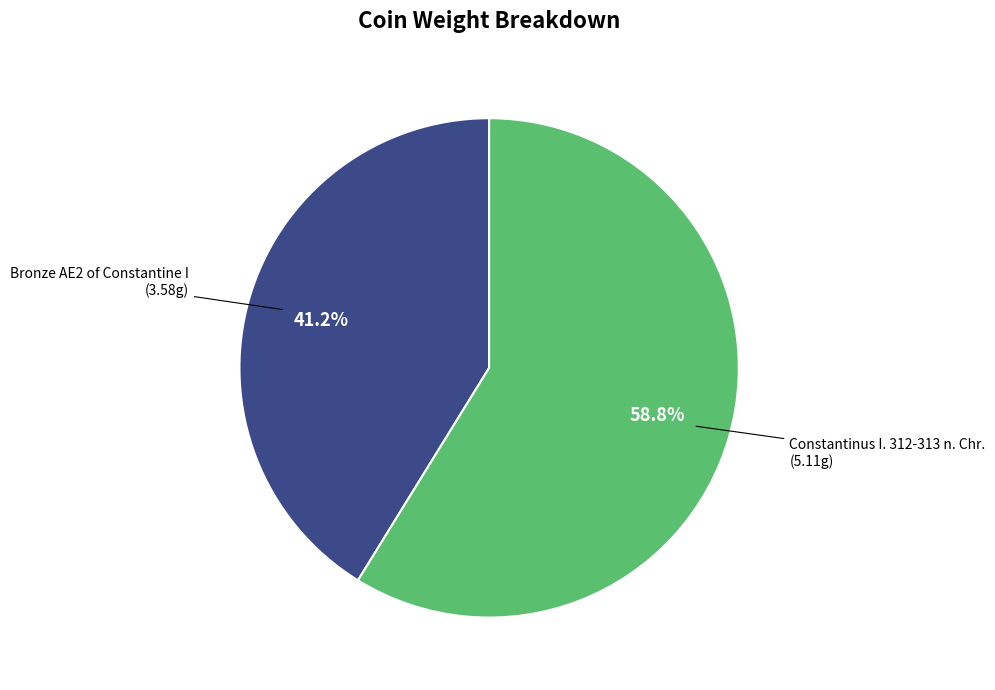

Is there a majority slice in this chart?

Yes